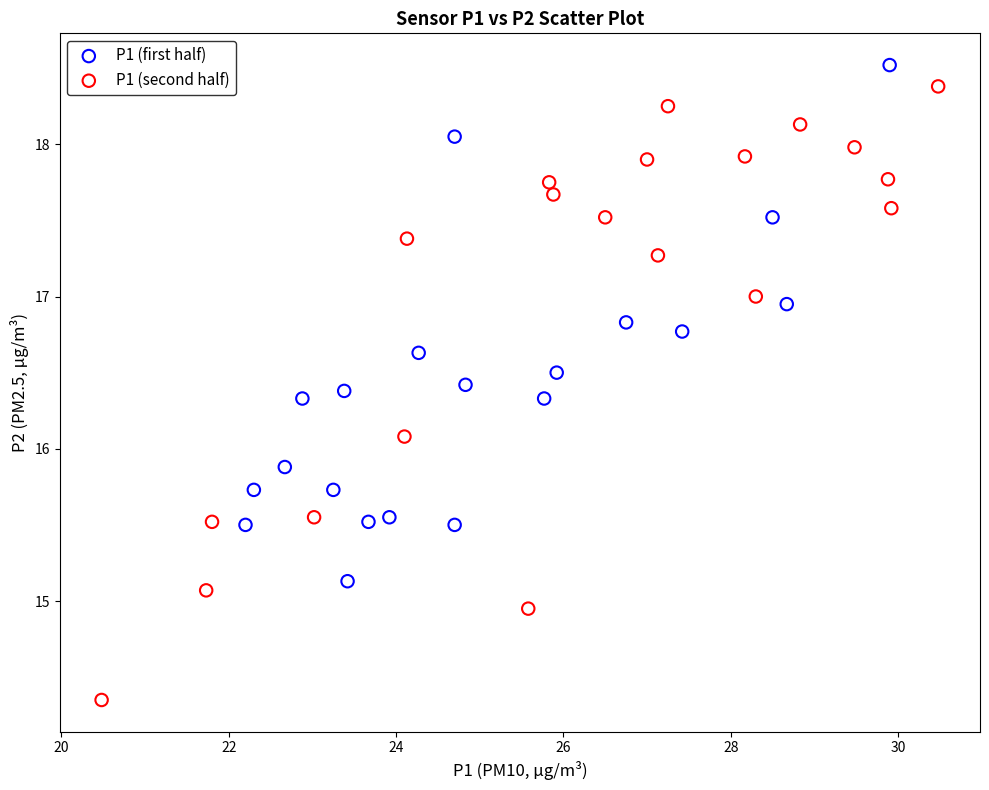

Which series contains the lowest Y value?

P1 (second half)